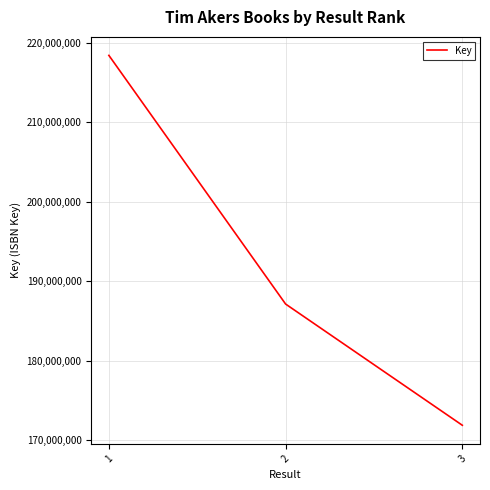

Reading left to right, list all the values displayed in this chart.

1=218381827	2=187121466	3=171879519